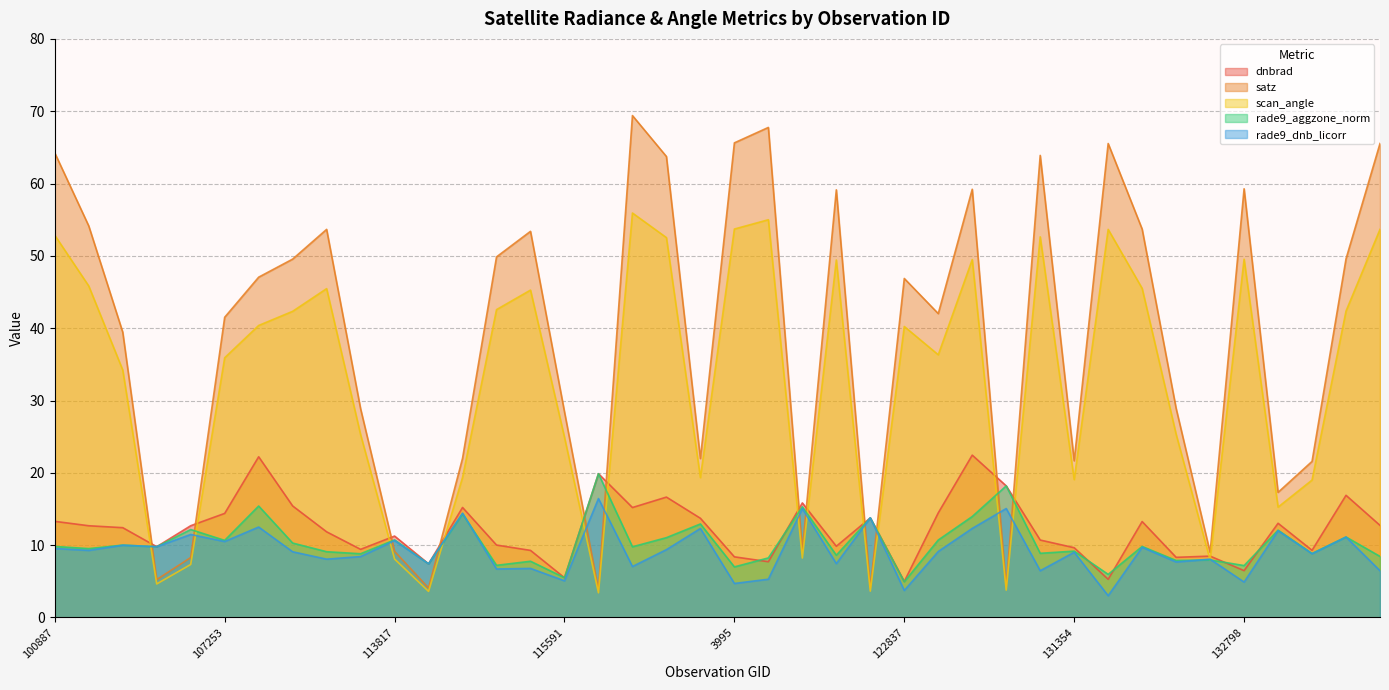

Which label corresponds to the largest value in the chart?

3797